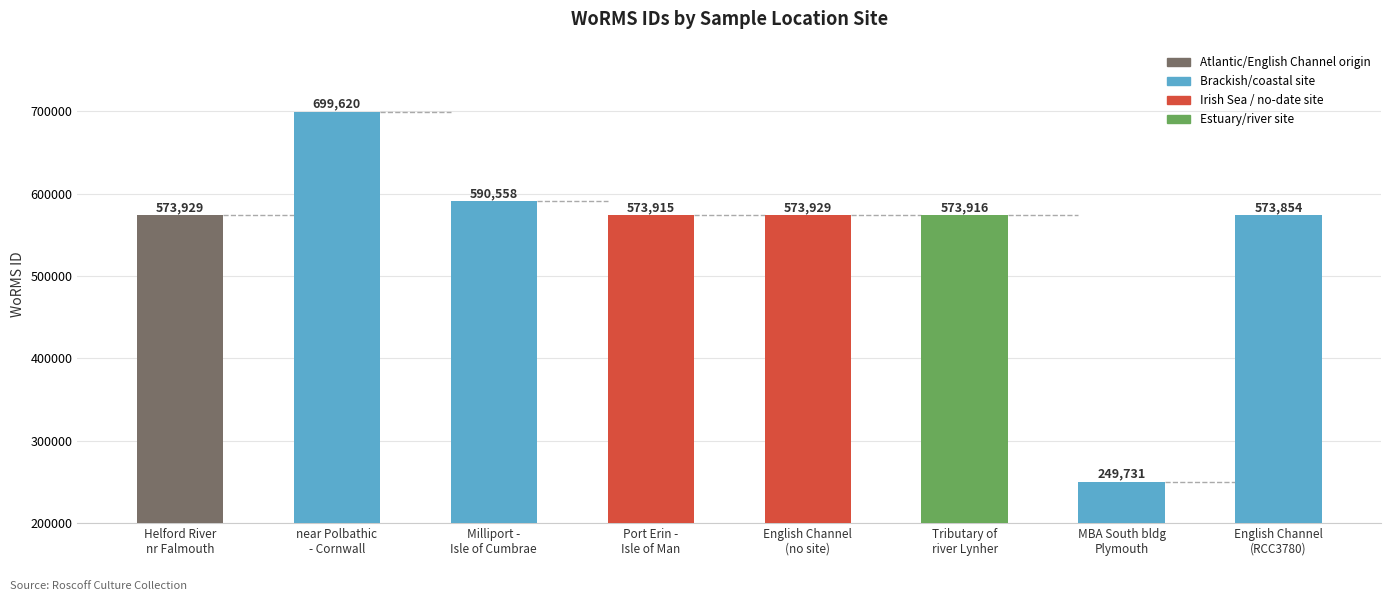

What is the average value?

551182